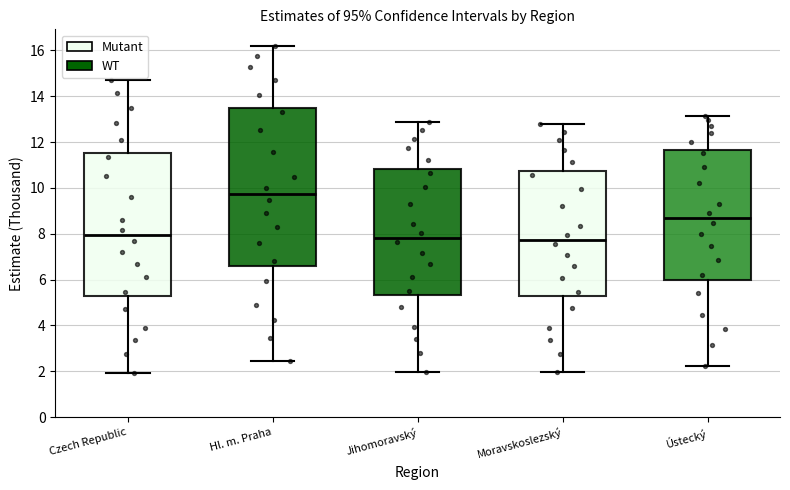

Reading left to right, transcribe this box plot: for each box, give where its median line is, the range the box spans, and where its two whiskers end, as read against the y-axis. The values are not printed on the chart, so give them approximately, as read against the axis.

Czech Republic: median 8.0, box 5.2 to 11.6, whiskers 2.0 to 14.8
Hl. m. Praha: median 9.8, box 6.6 to 13.6, whiskers 2.4 to 16.2
Jihomoravský: median 7.8, box 5.4 to 10.8, whiskers 2.0 to 12.8
Moravskoslezský: median 7.8, box 5.2 to 10.8, whiskers 2.0 to 12.8
Ústecký: median 8.6, box 6.0 to 11.6, whiskers 2.2 to 13.2